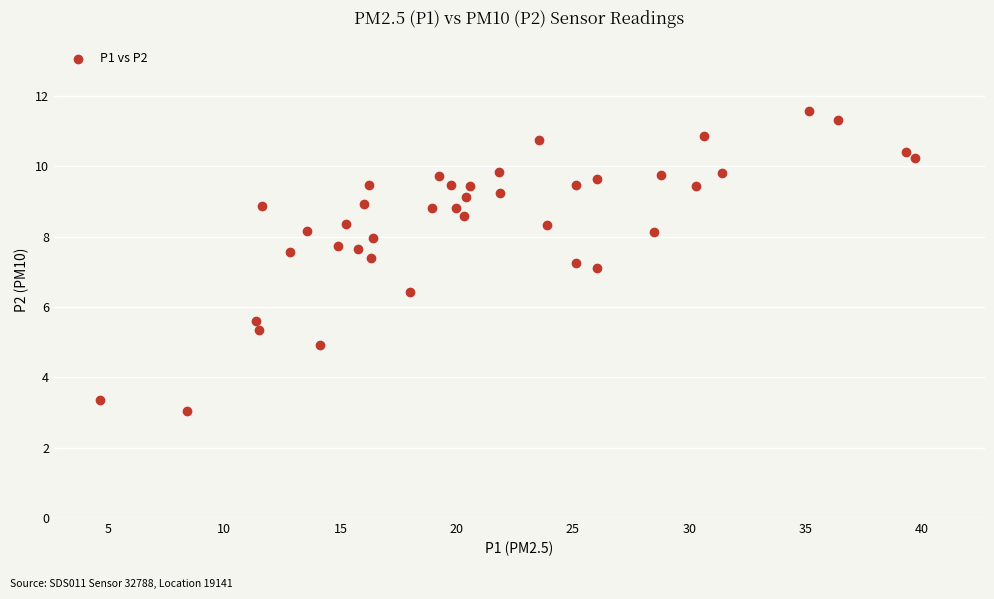

What is the range of Y values (max minus min)?

8.5